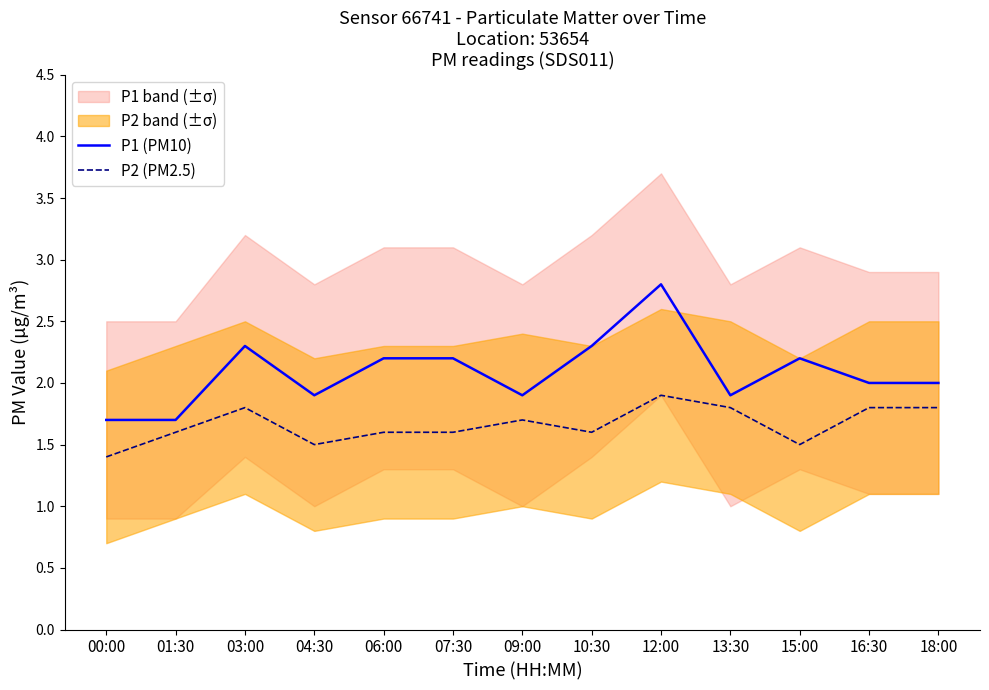

At which category does the chart reach its peak across all series?

12:00